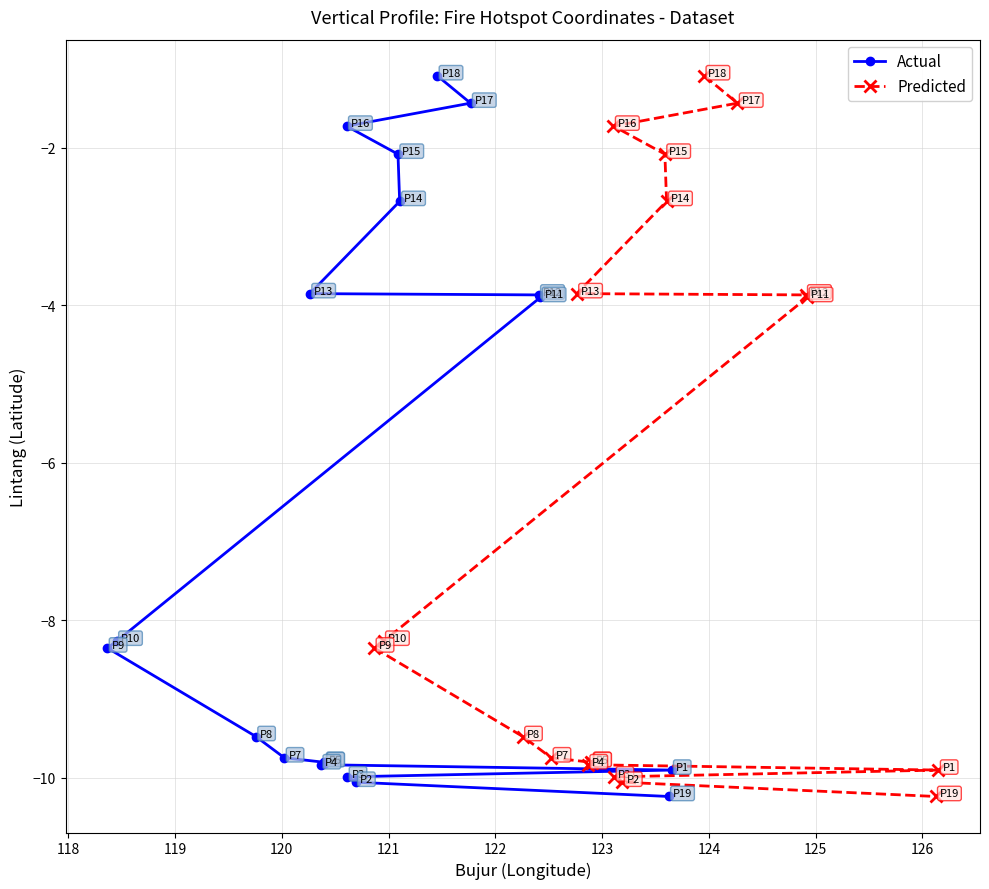

Which series has the largest total across all categories?

Actual